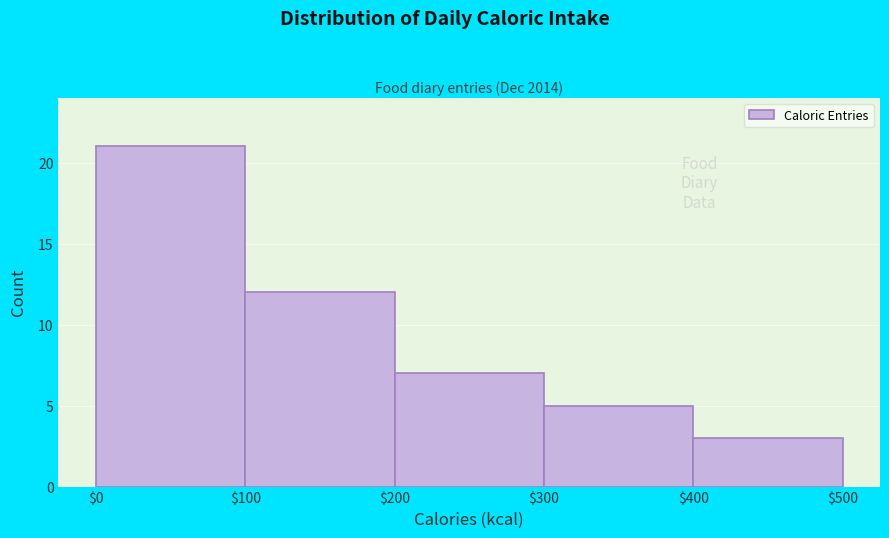

Reading left to right, list every bar in this chart as the range it spans on the x-axis followed by its height. The values are not printed on the chart, so give them approximately, as read against the axis.

$0 to $100: 21
$100 to $200: 12
$200 to $300: 7
$300 to $400: 5
$400 to $500: 3